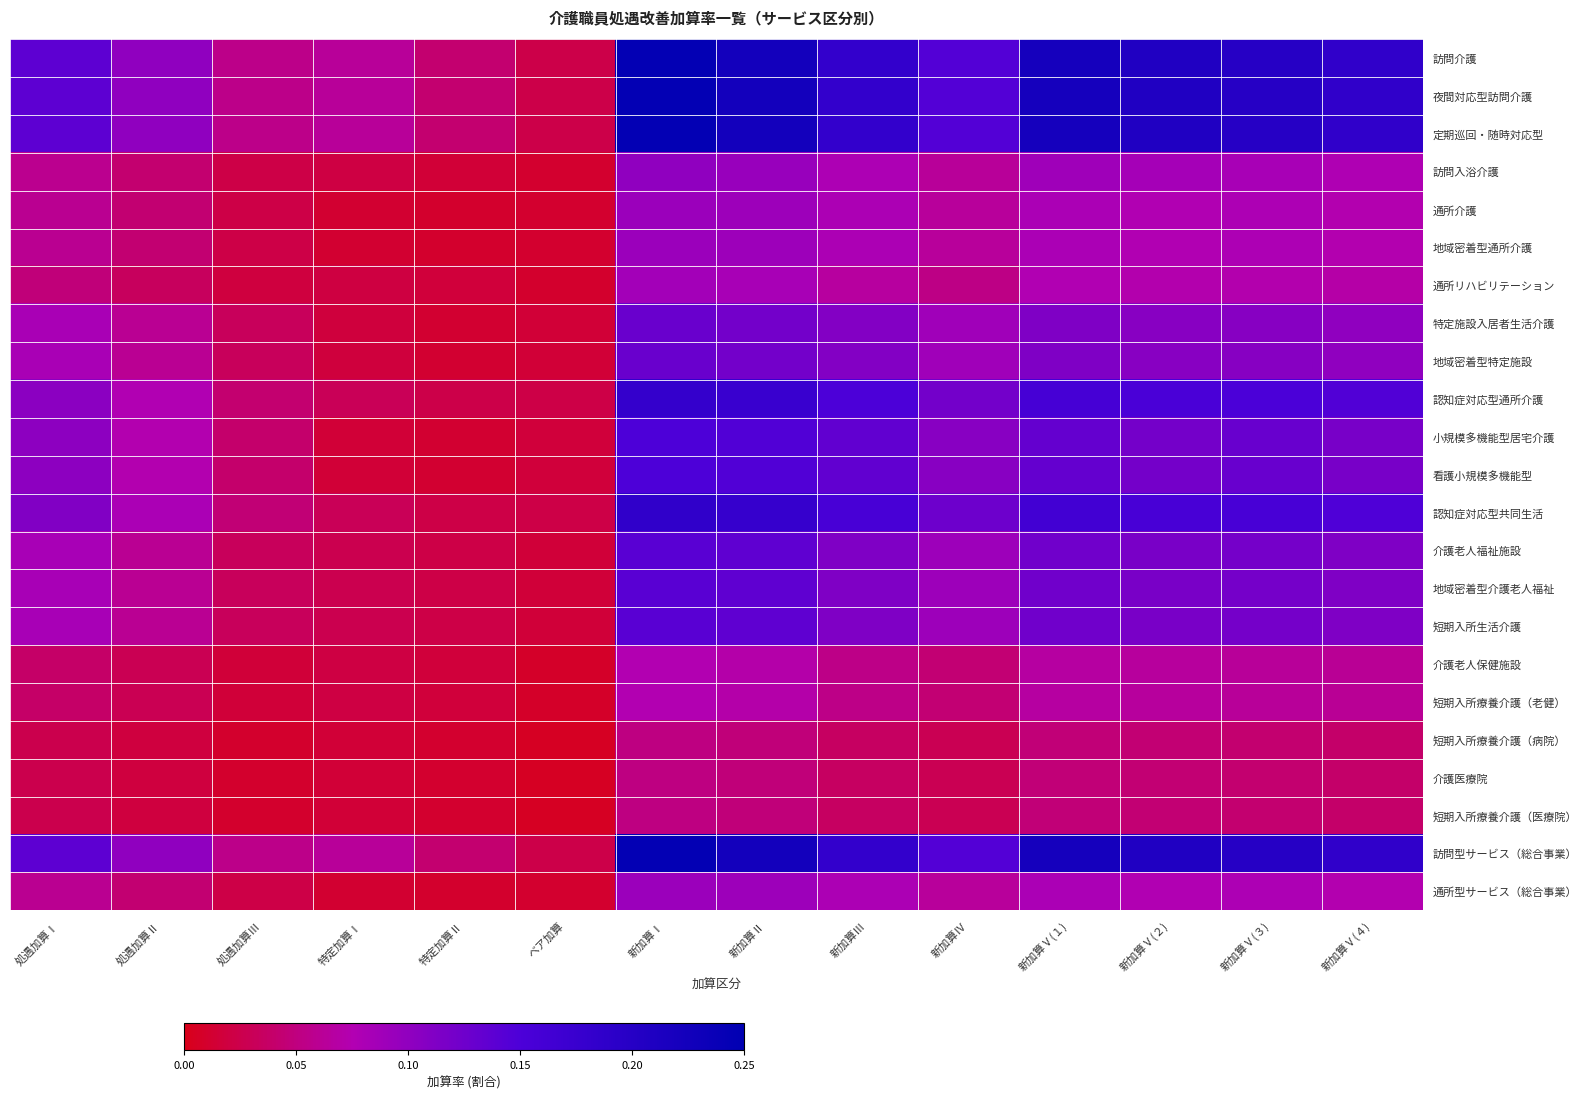

Rank the series at 新加算Ⅱ from highest to lowest value.

訪問介護, 夜間対応型訪問介護, 定期巡回・随時対応型, 訪問型サービス（総合事業）, 認知症対応型共同生活, 認知症対応型通所介護, 小規模多機能型居宅介護, 看護小規模多機能型, 介護老人福祉施設, 地域密着型介護老人福祉, 短期入所生活介護, 特定施設入居者生活介護, 地域密着型特定施設, 訪問入浴介護, 通所介護, 地域密着型通所介護, 通所型サービス（総合事業）, 通所リハビリテーション, 介護老人保健施設, 短期入所療養介護（老健）, 短期入所療養介護（病院）, 介護医療院, 短期入所療養介護（医療院）